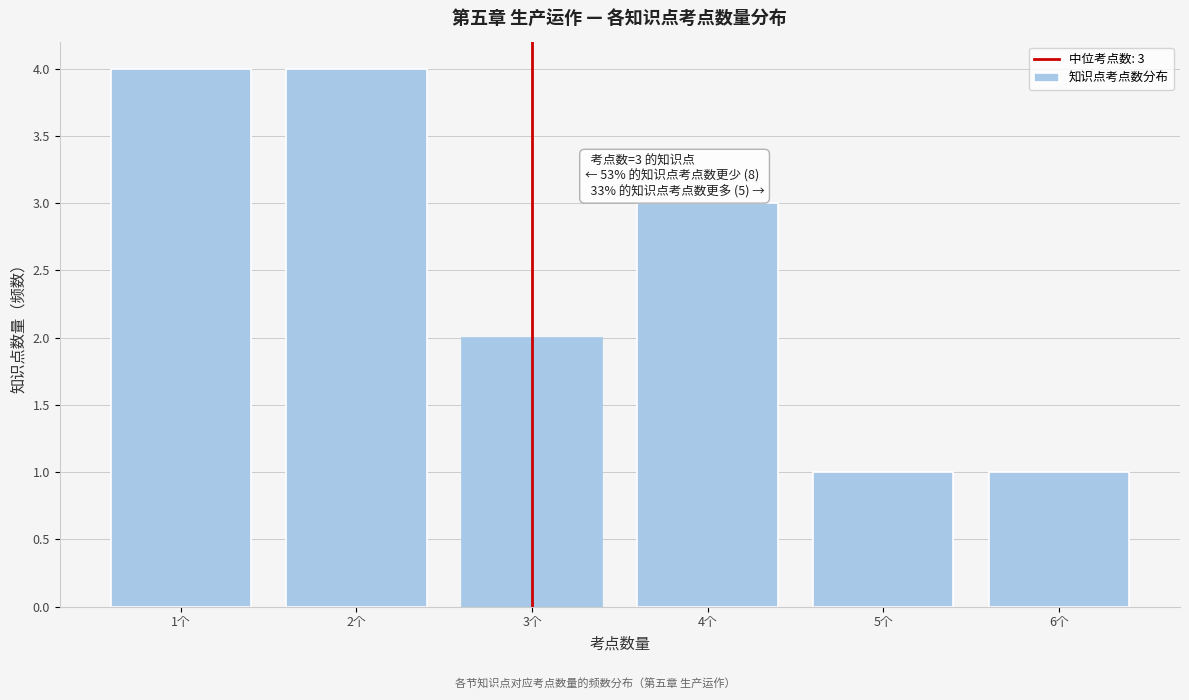

Reading left to right, transcribe all the data shown in this chart.

4	4	2	3	1	1